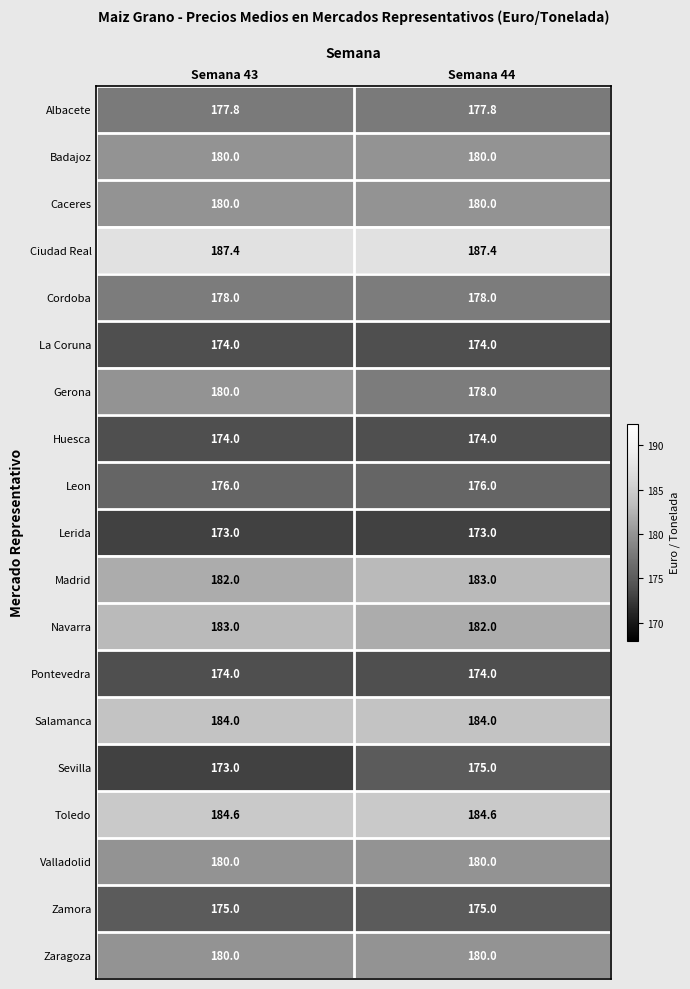

List the labels in order of Gerona value, smallest first.

Semana 44, Semana 43